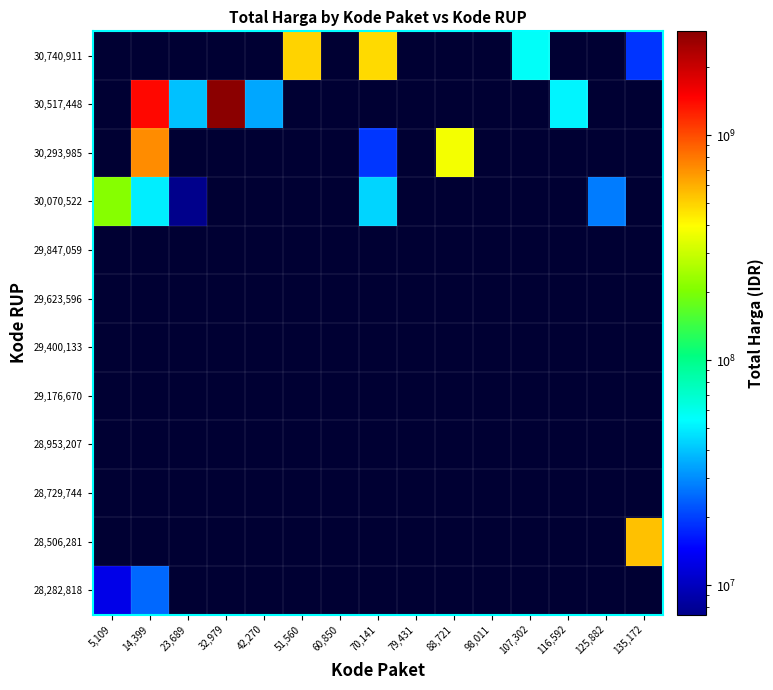

What is the greatest value displayed?

2892122000.0